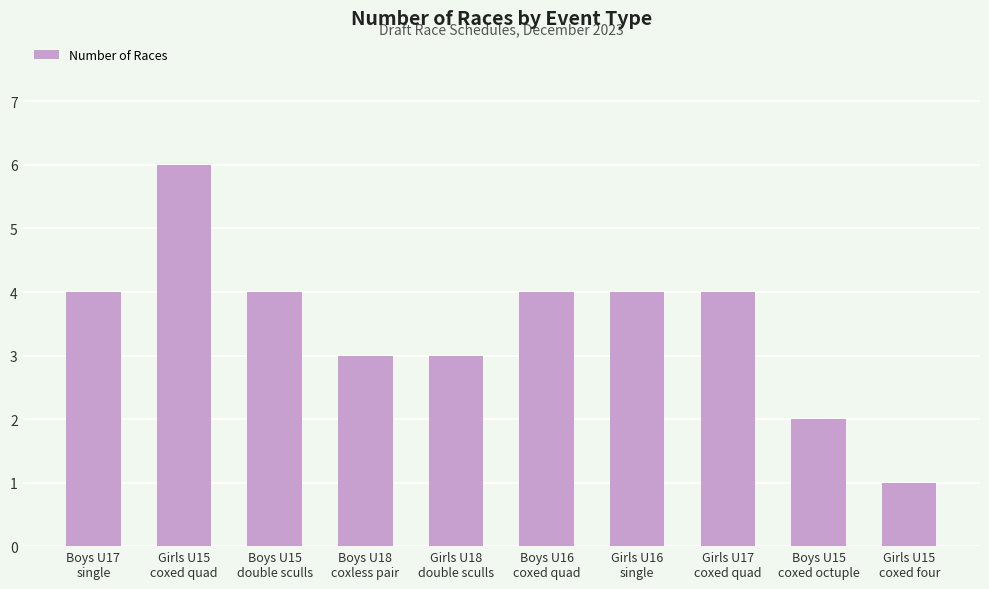

What is the difference between the maximum and minimum values?

5